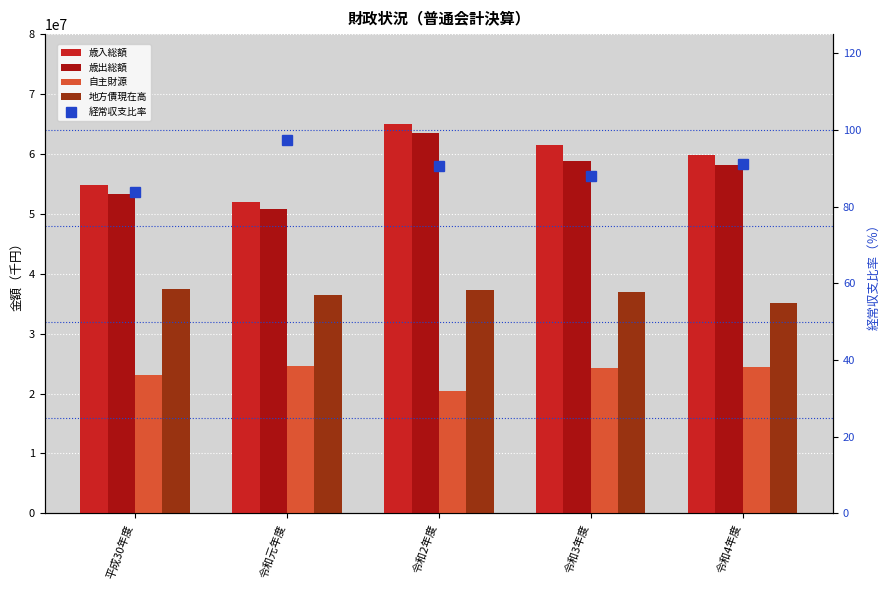

What is the difference between the highest and lowest values at 令和4年度?

59814927.0